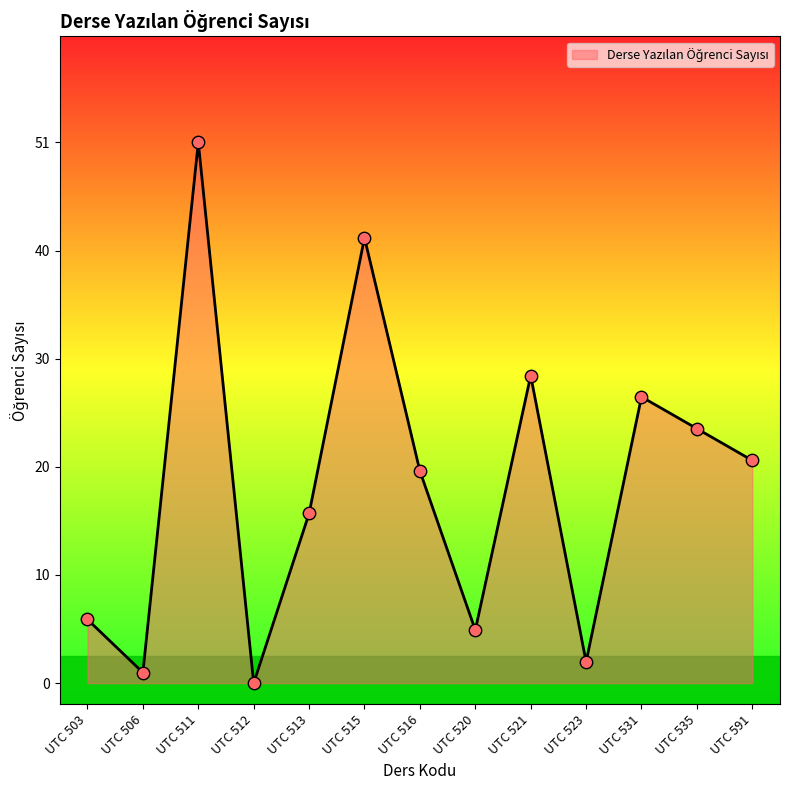

What is the change in value from UTC 506 to UTC 521?

+28